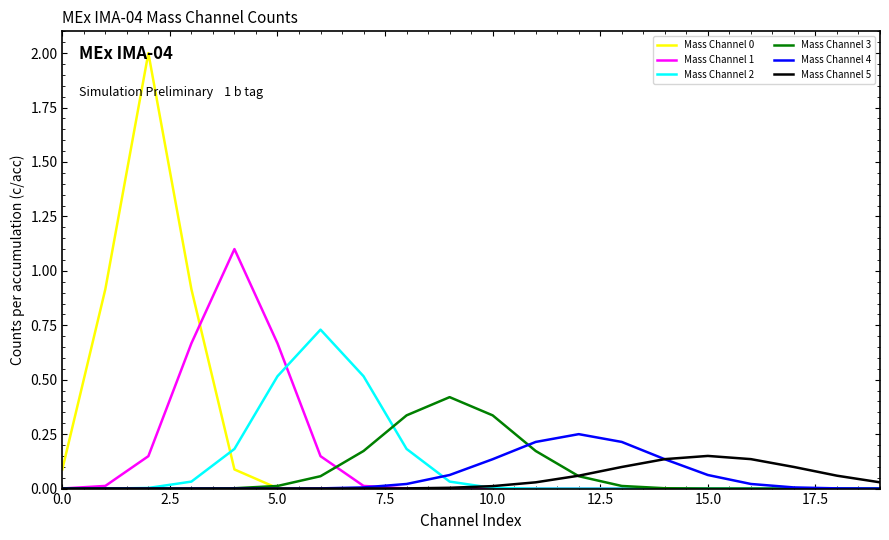

What is the maximum value for Mass Channel 3?

0.4